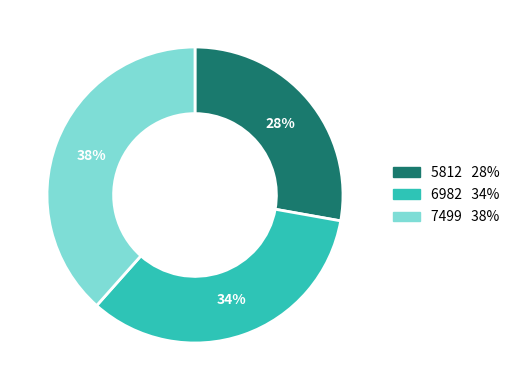

Do 6982 and 5812 together represent more than half of the pie?

Yes